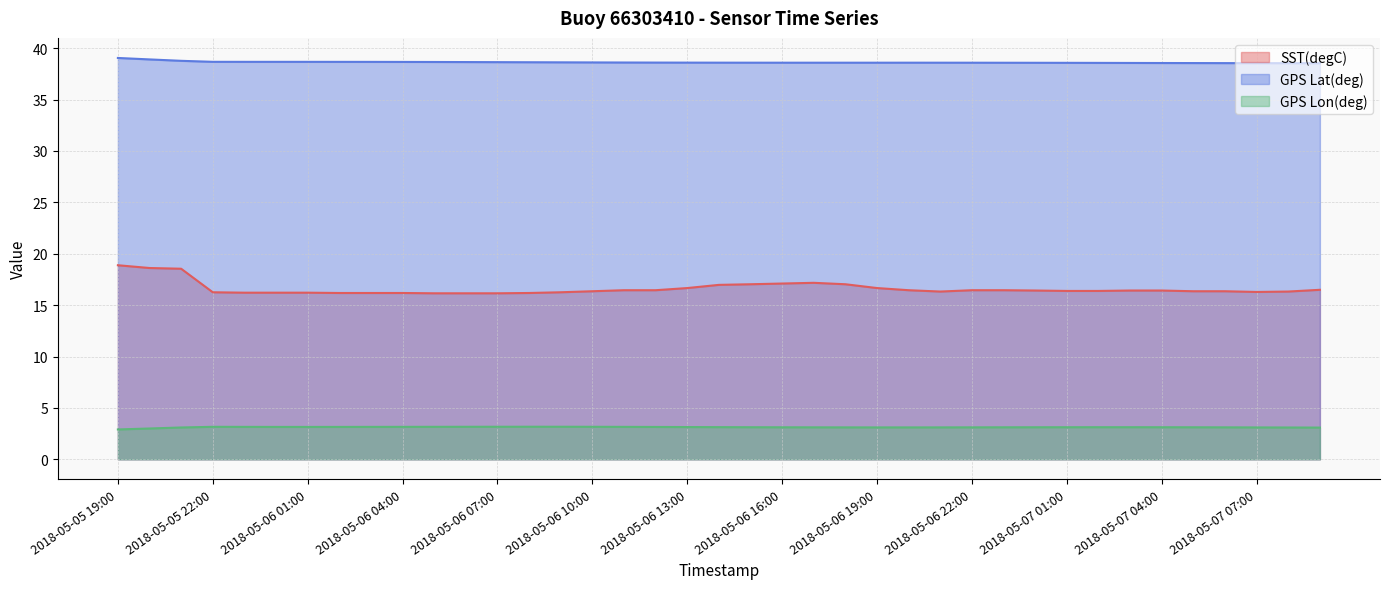

What position from the left is 2018-05-05 23:00?

5